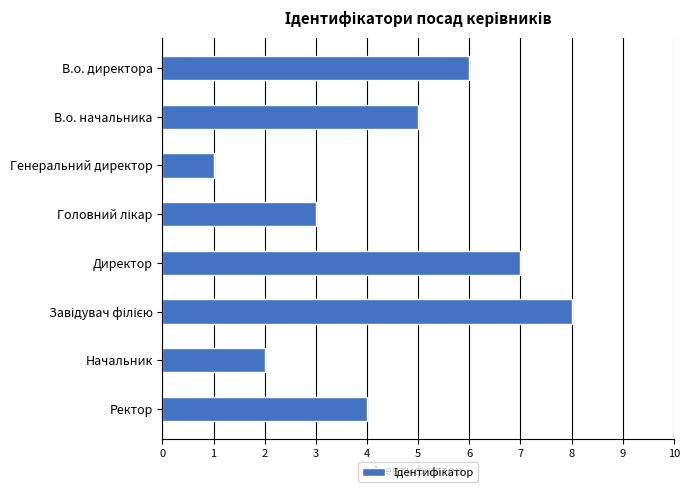

Reading top to bottom, extract all data points from this chart.

6	5	1	3	7	8	2	4